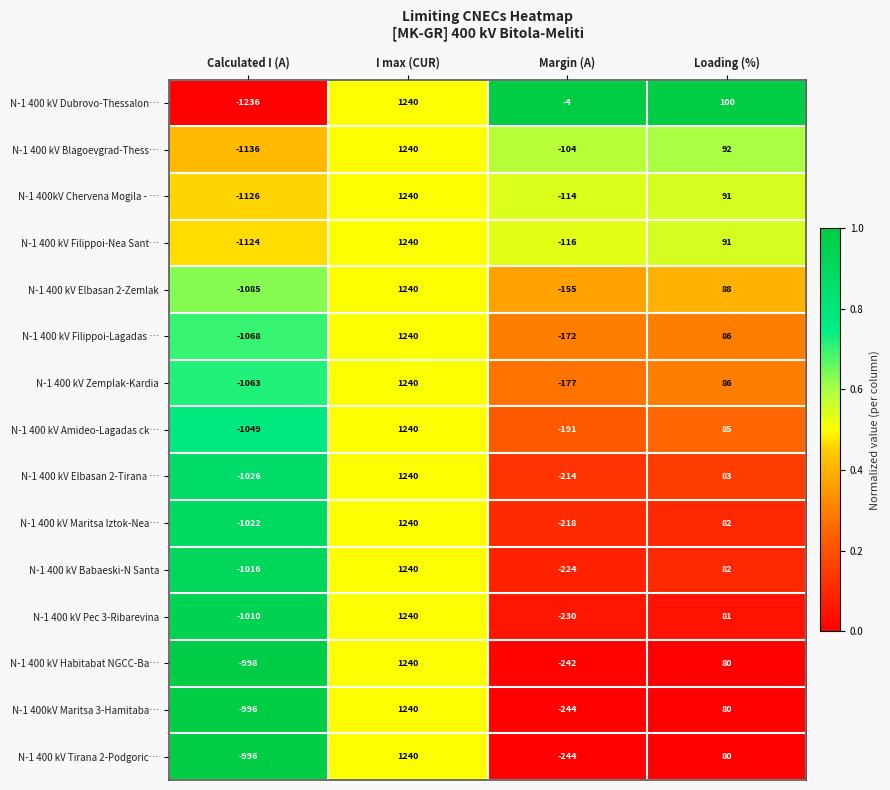

What is the spread (max minus min) of values at Calculated I (A)?

240